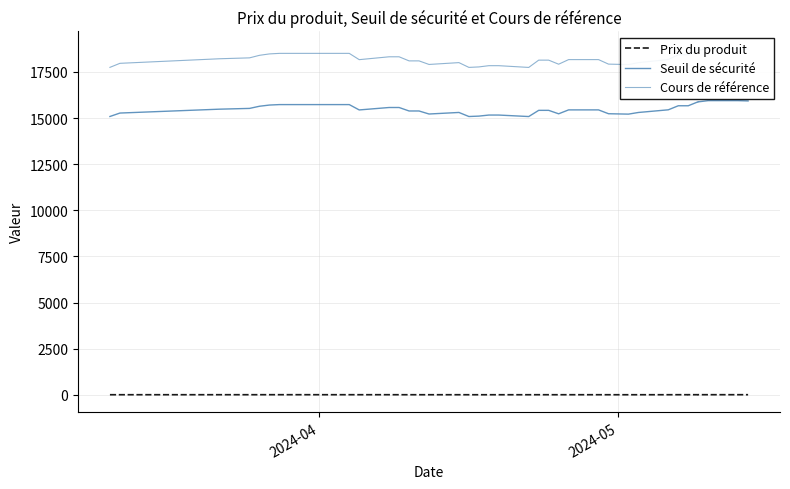

True or false: Prix du produit and Seuil de sécurité cross at least once.

False